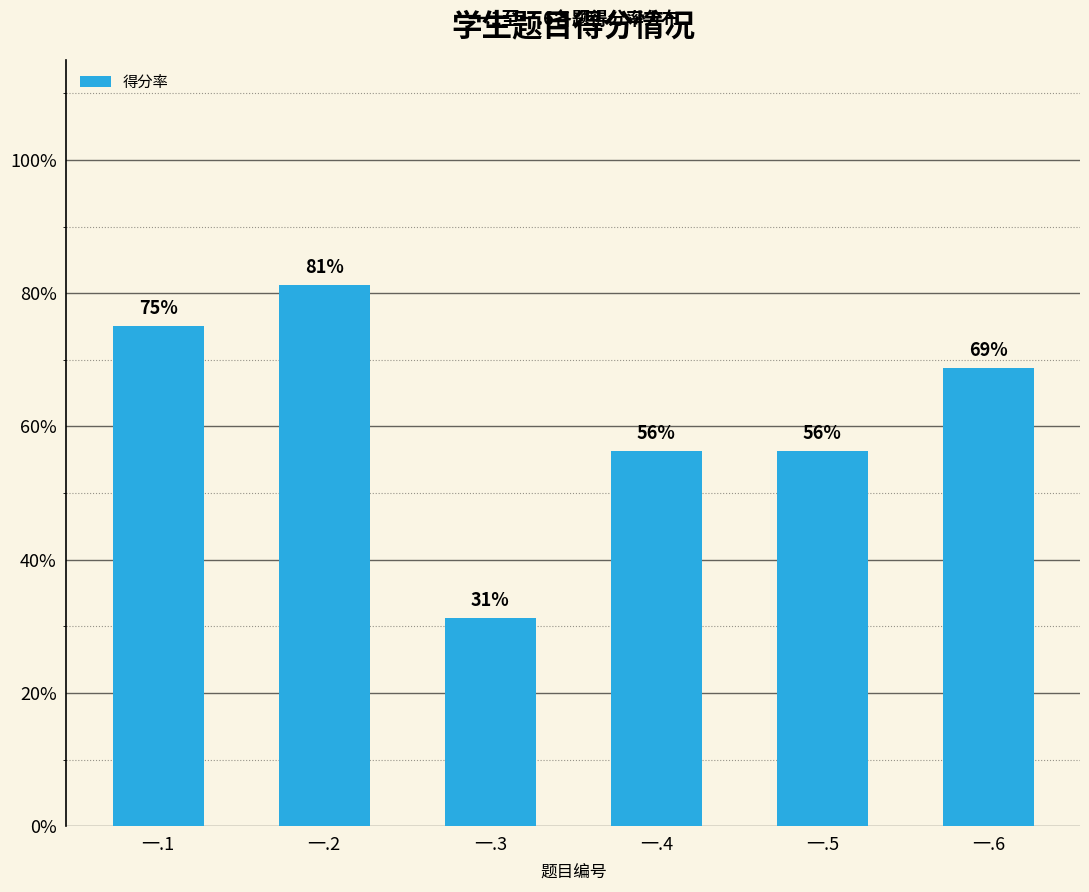

The value at 一.5 is 0.6. True or false?

True